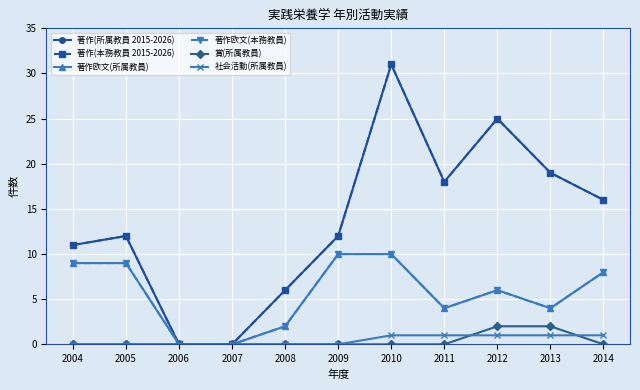

True or false: 著作(本務教員 2015-2026) has a value of 12 at 2009.

True